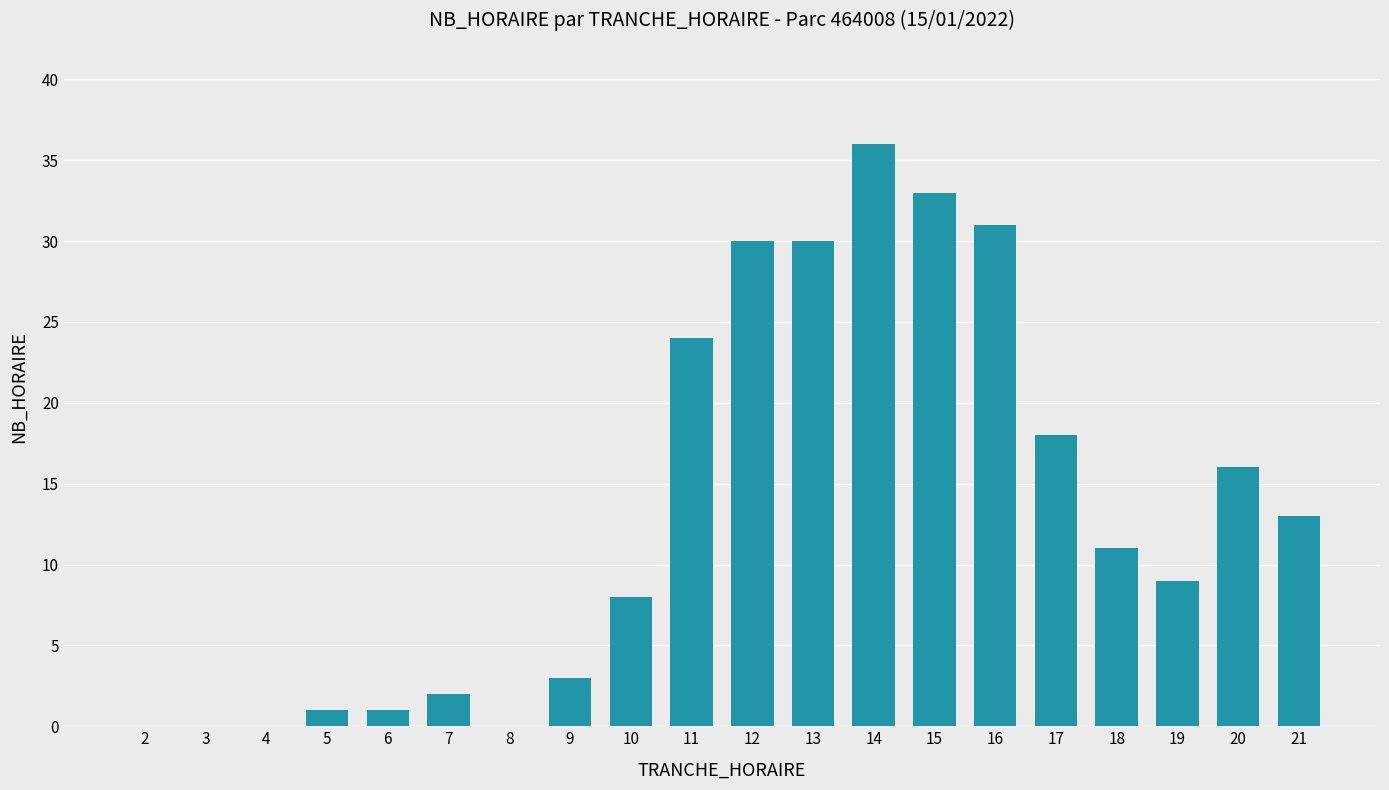

At which category does the chart reach its peak across all series?

14